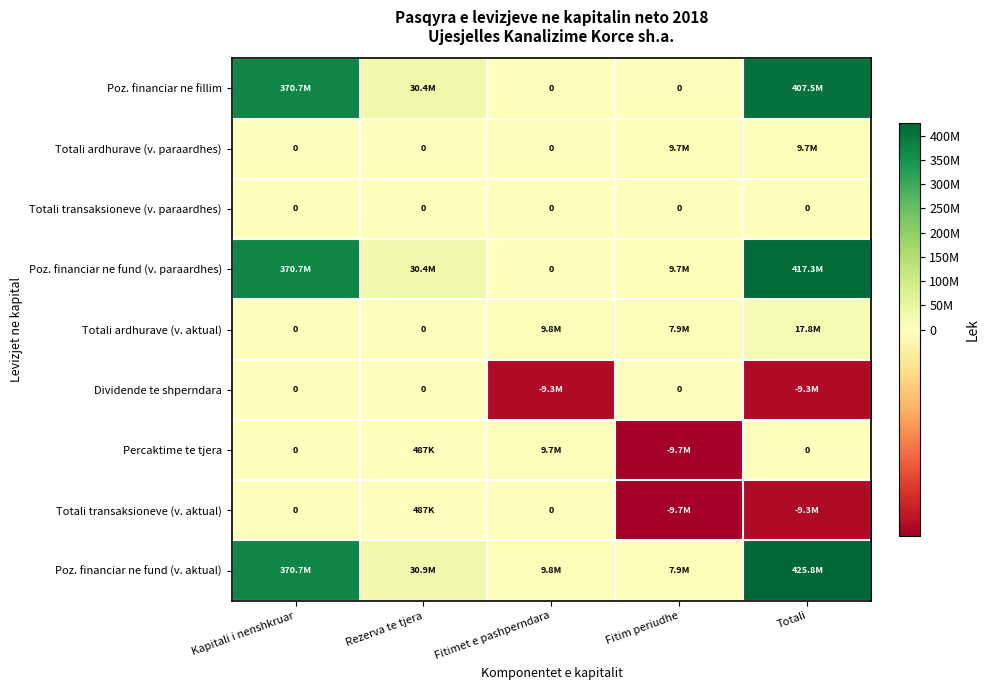

Which label corresponds to the smallest value in the chart?

Fitim periudhe